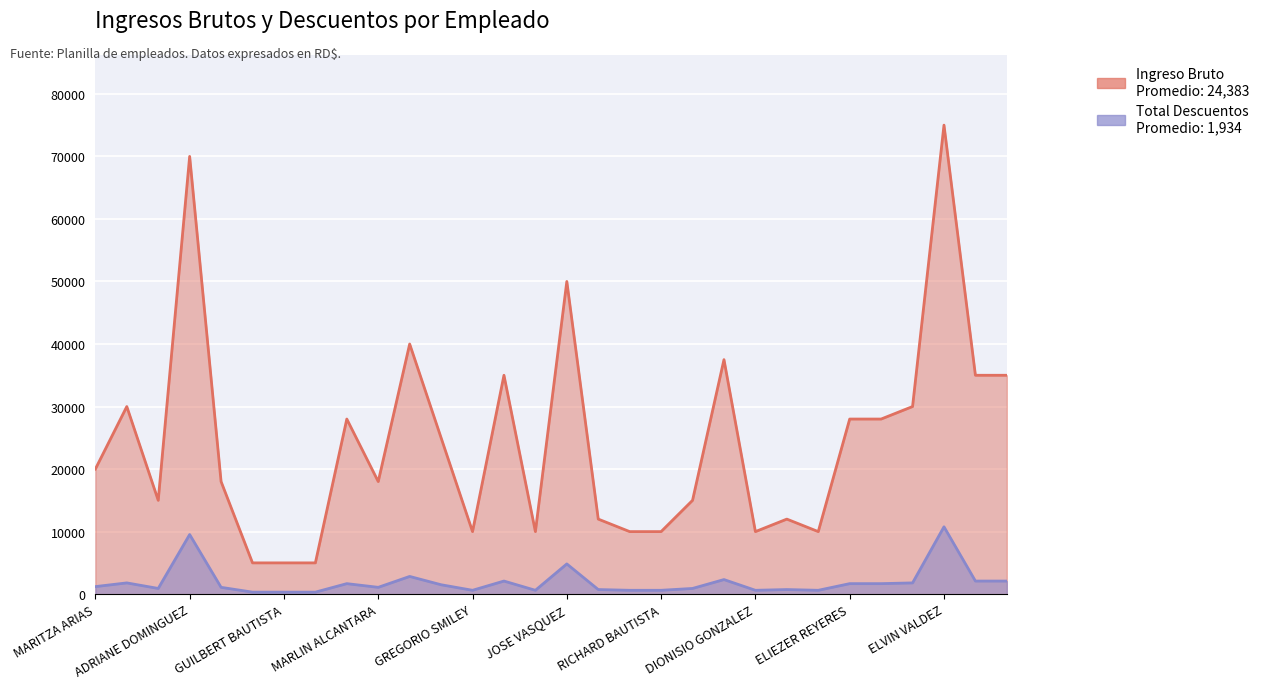

True or false: Total Desc. has a value of 1058.9 at DIONISIO GONZALEZ.

False